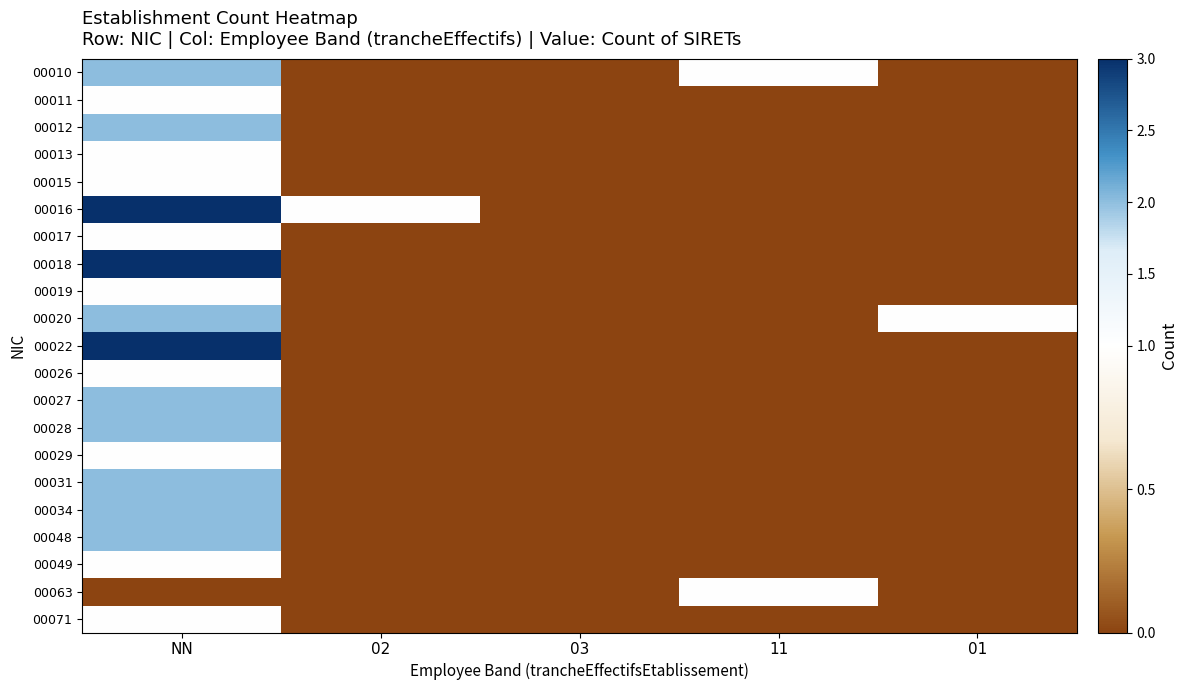

How many series are shown in this chart?

21